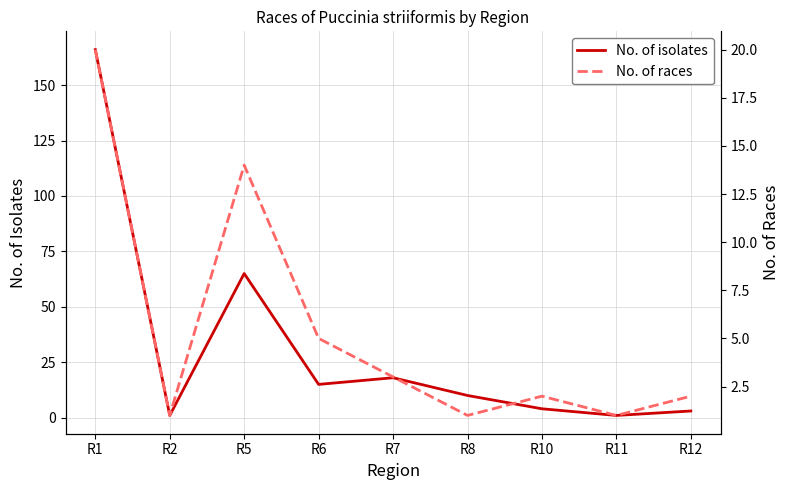

At which category does the chart reach its minimum across all series?

R2